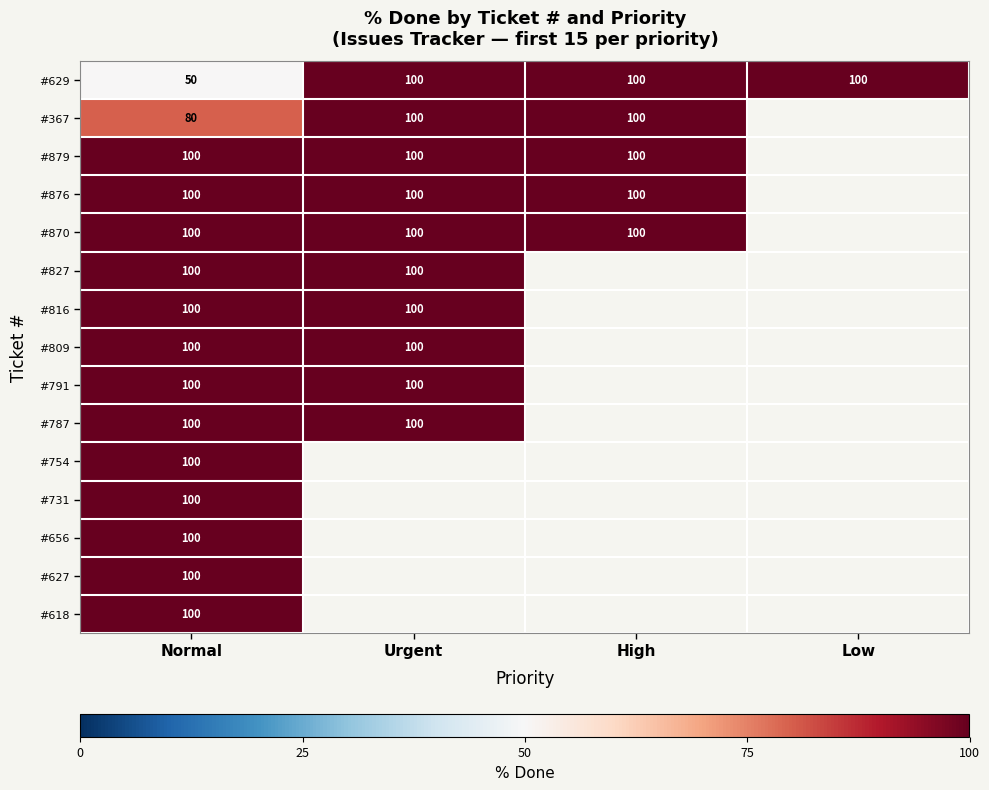

Between High and Normal, which is larger?

High